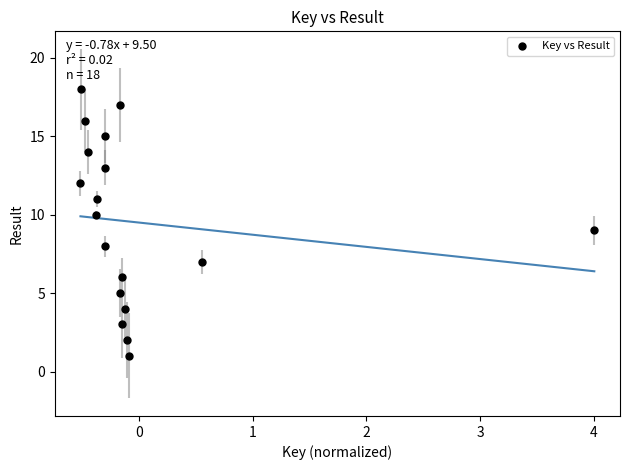

What is the range of Y values (max minus min)?

17